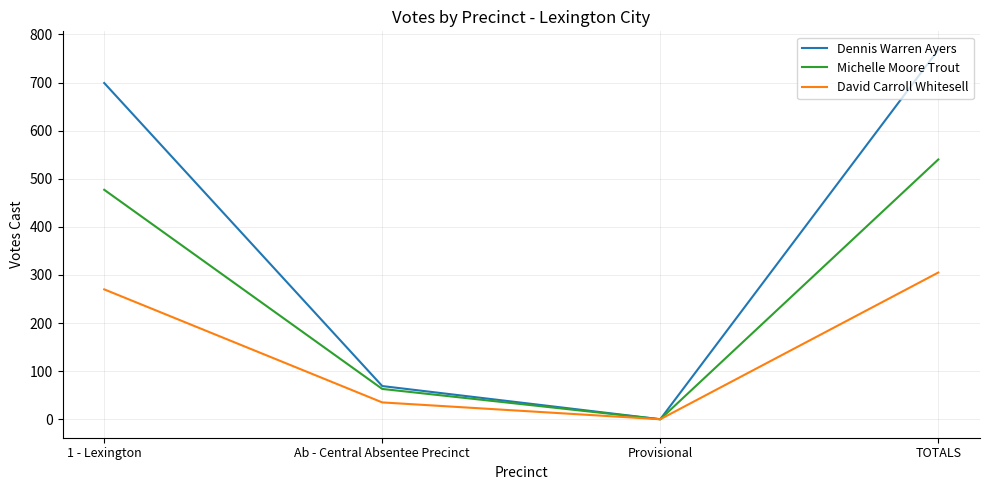

Which series has the largest range (max minus min)?

Dennis Warren Ayers